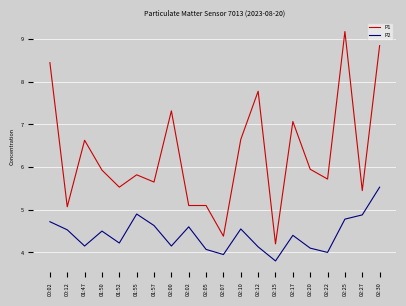

At which label does P1 first exceed 5?

00:02